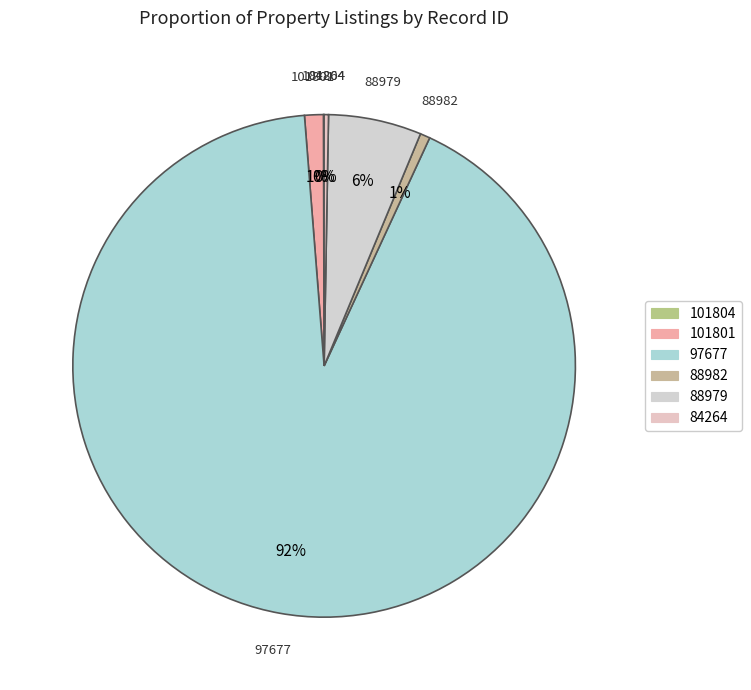

Does any single category account for the majority?

Yes